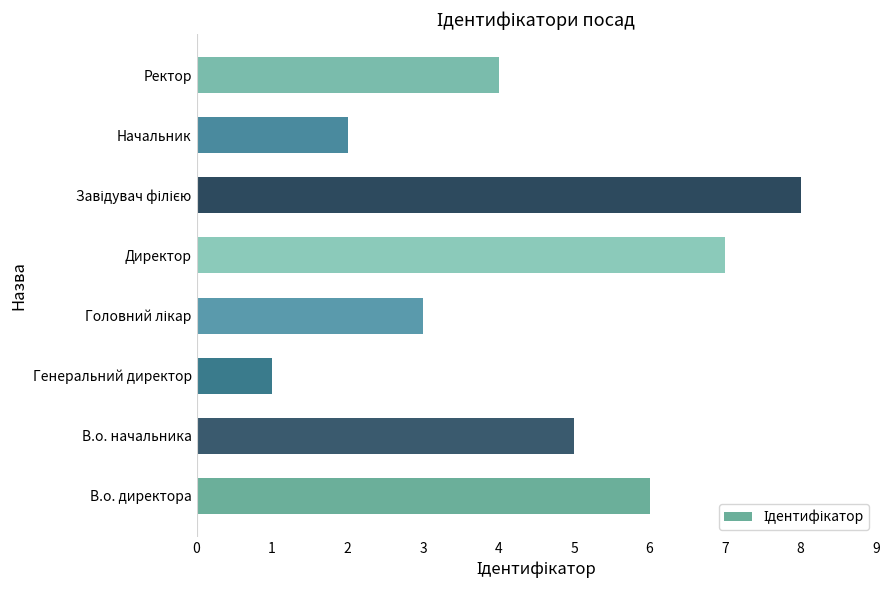

Reading top to bottom, extract all data points from this chart.

4	2	8	7	3	1	5	6